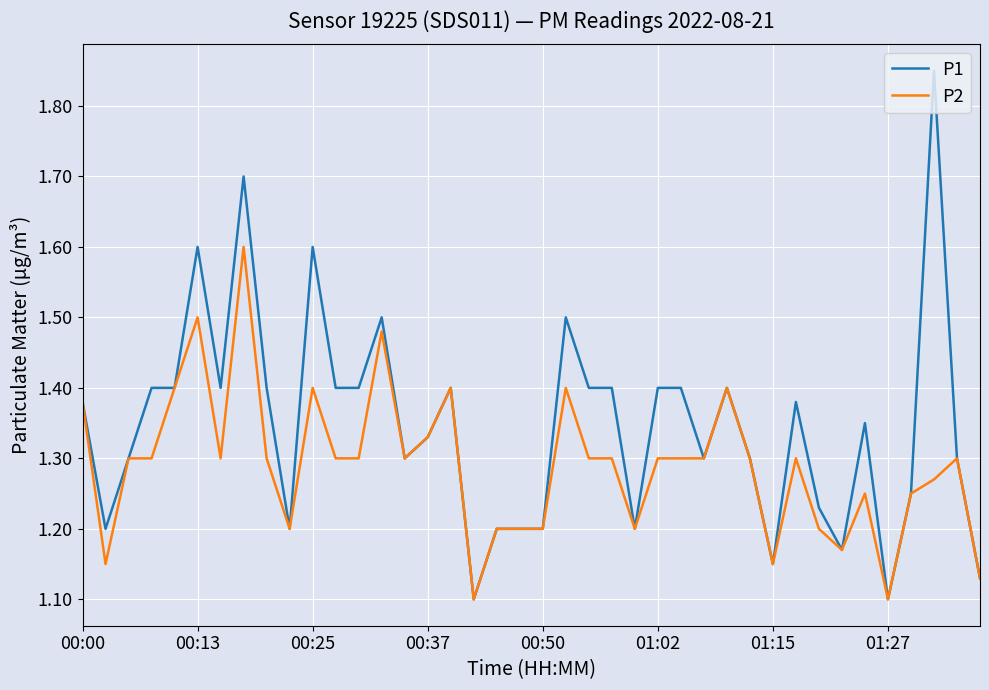

Which series has the largest range (max minus min)?

P1